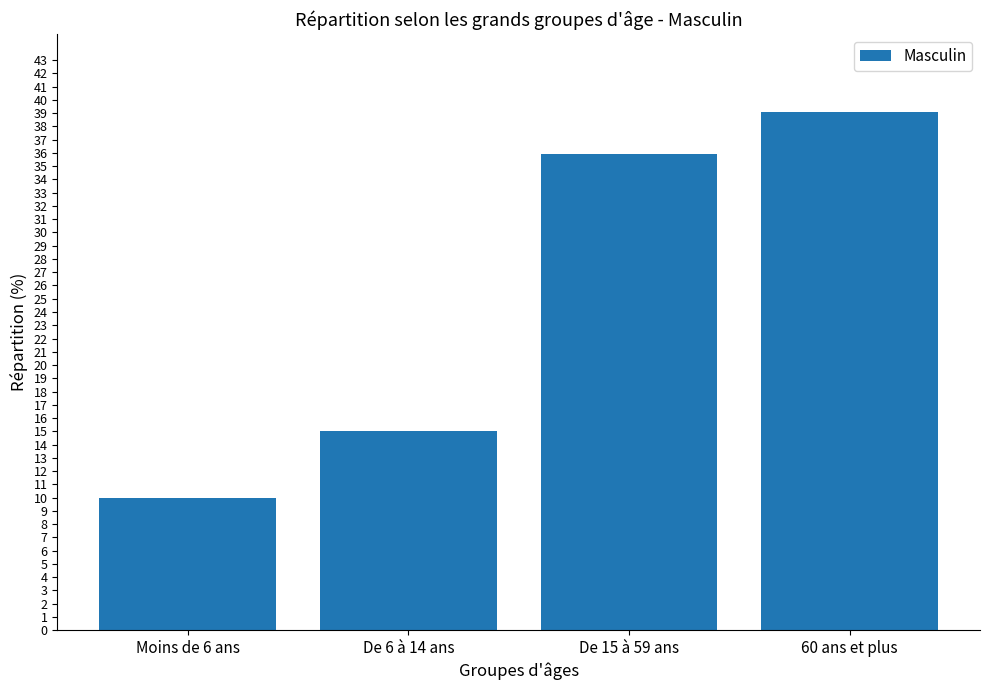

What is the difference between the maximum and minimum values?

29.1